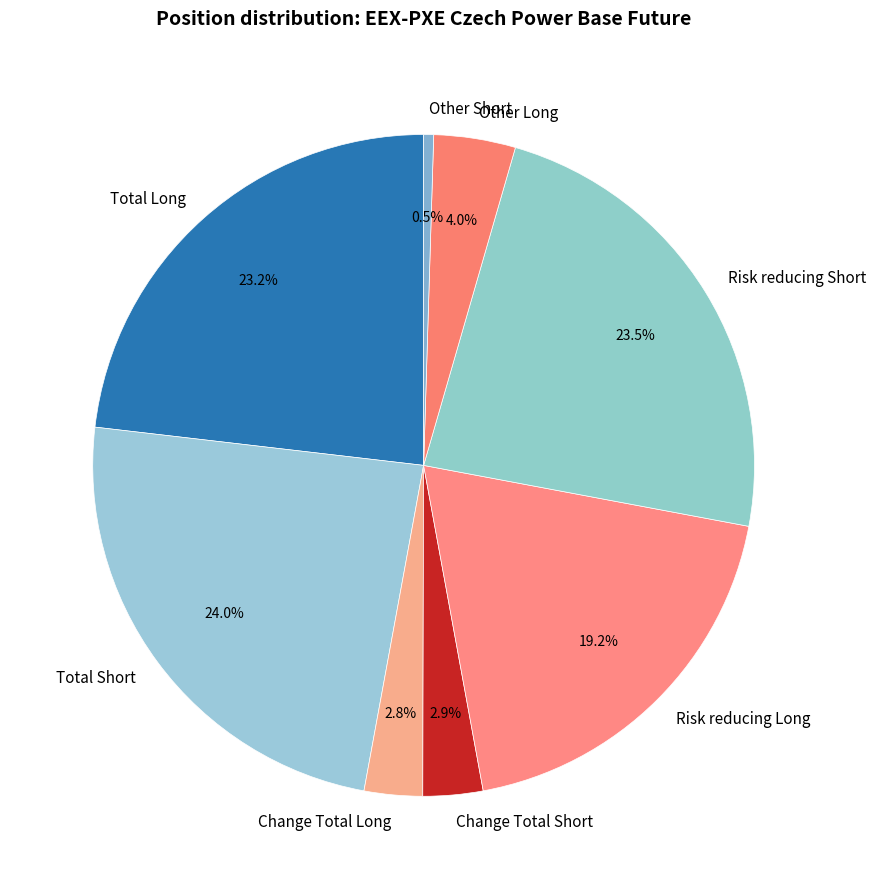

What is the smallest slice in the pie chart?

Other Short